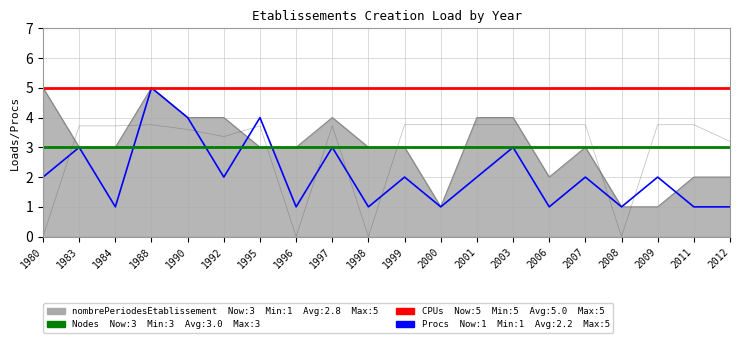

Is it true that Procs equals 5.0 at 1988?

True